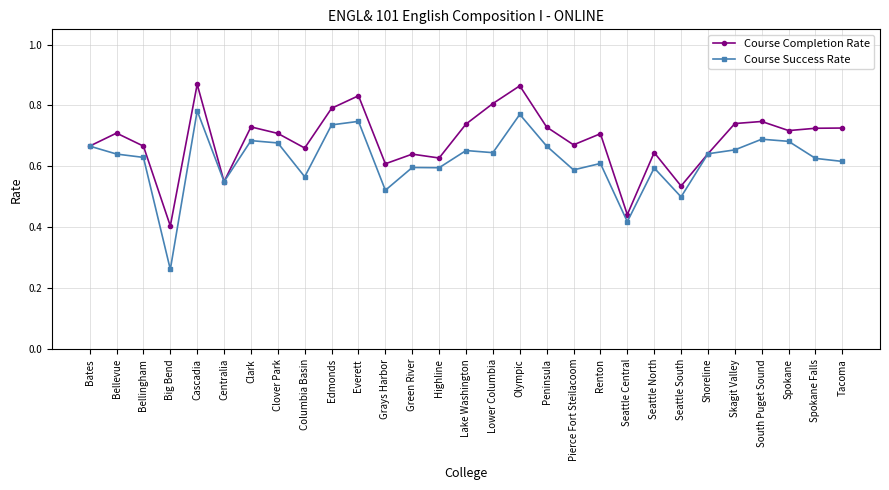

What are all the series names shown in the legend?

Course Completion Rate, Course Success Rate